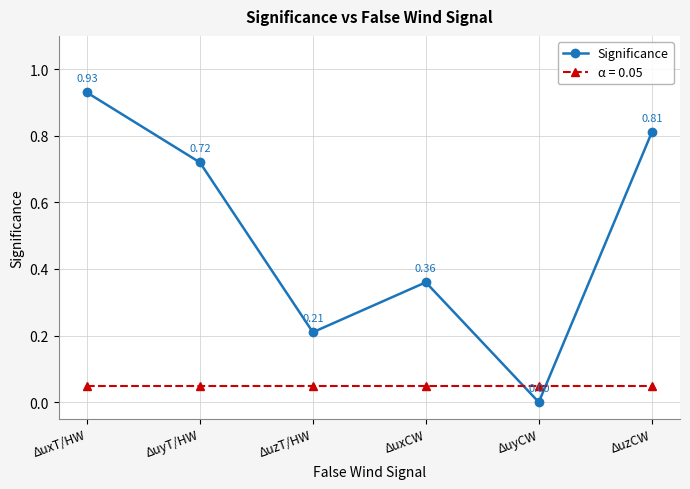

What is the label of the 2nd point from the left?

ΔuyT/HW